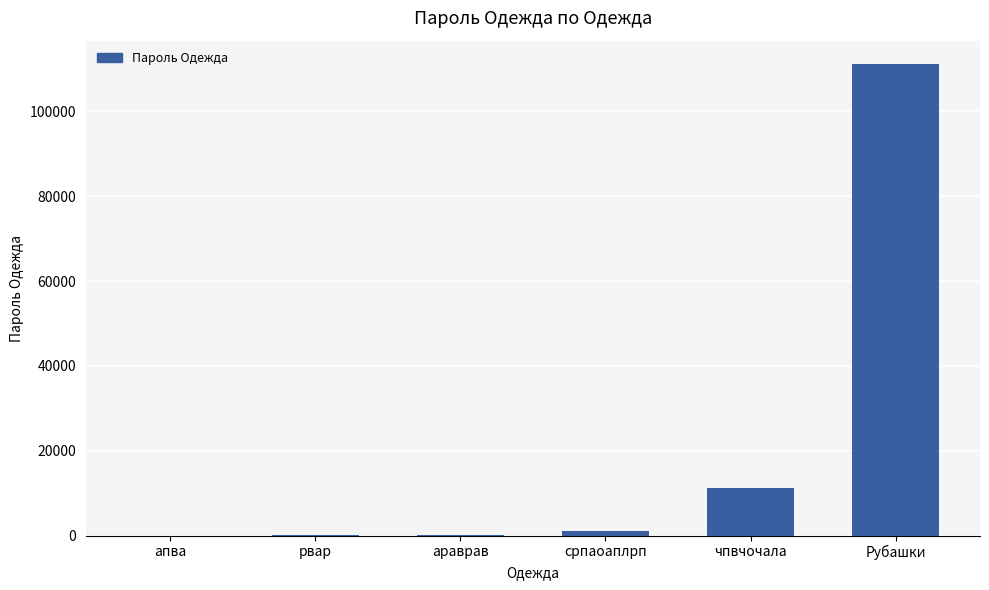

What is the sum of all values?

123456